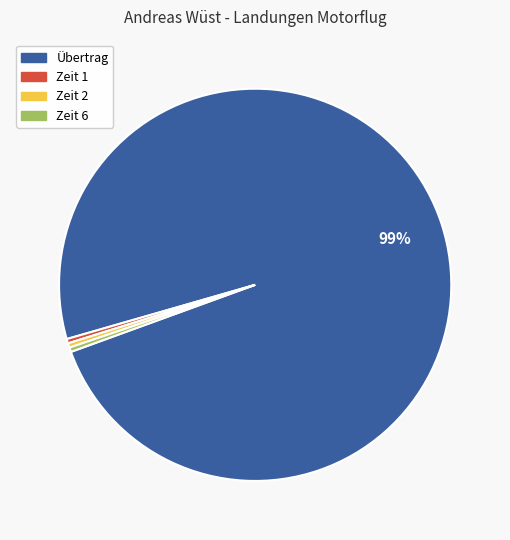

Between Übertrag and Zeit 6, which is larger?

Übertrag